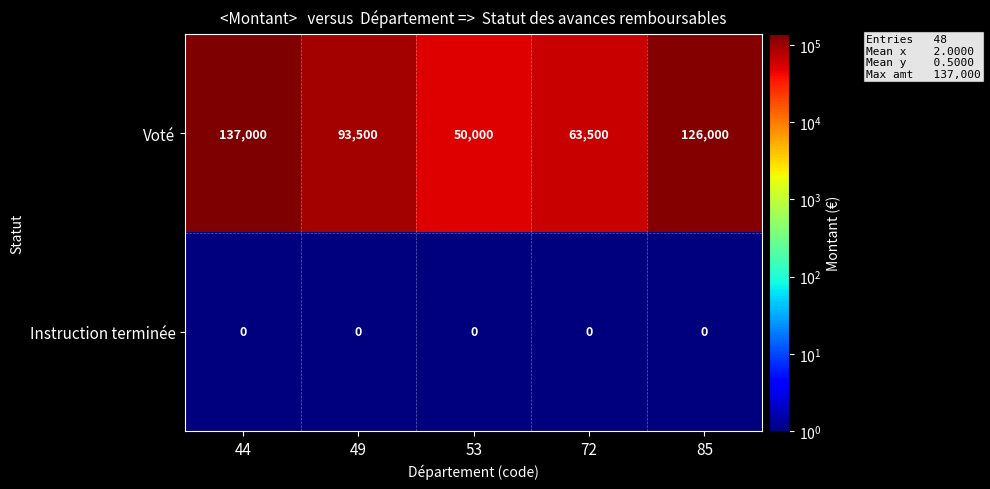

Where is Voté nearest to the value 93500?

49